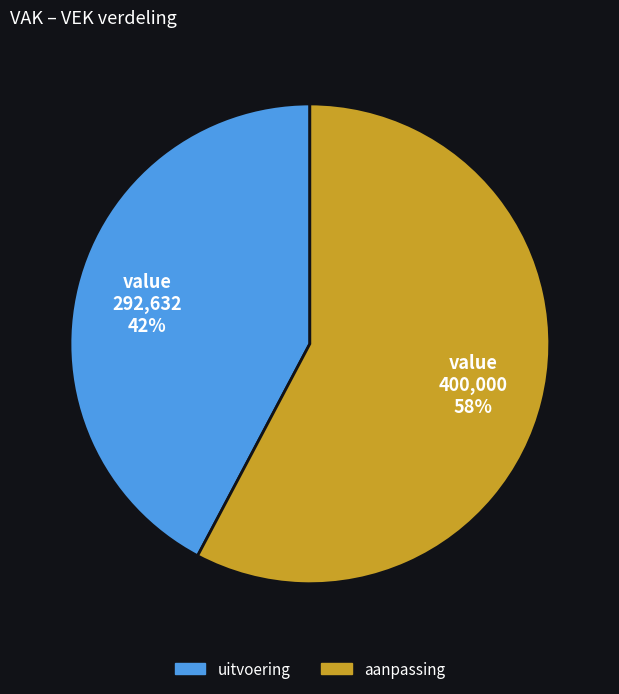

To the nearest percent, what is the average slice percentage?

50%